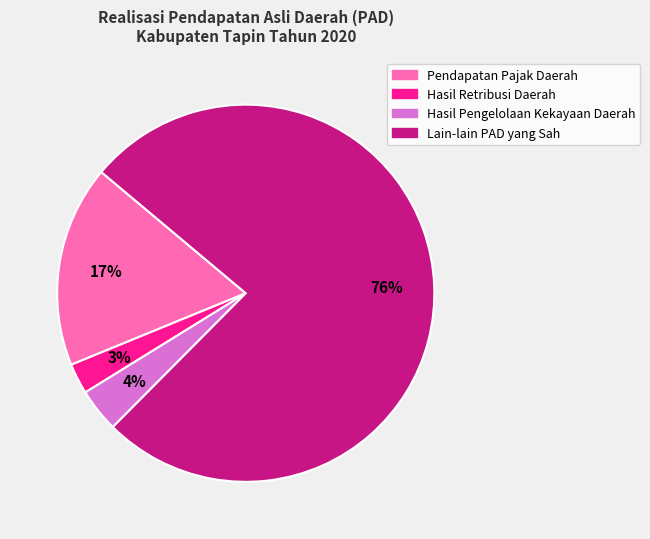

What percentage is the Lain-lain PAD yang Sah slice, to the nearest percent?

76%